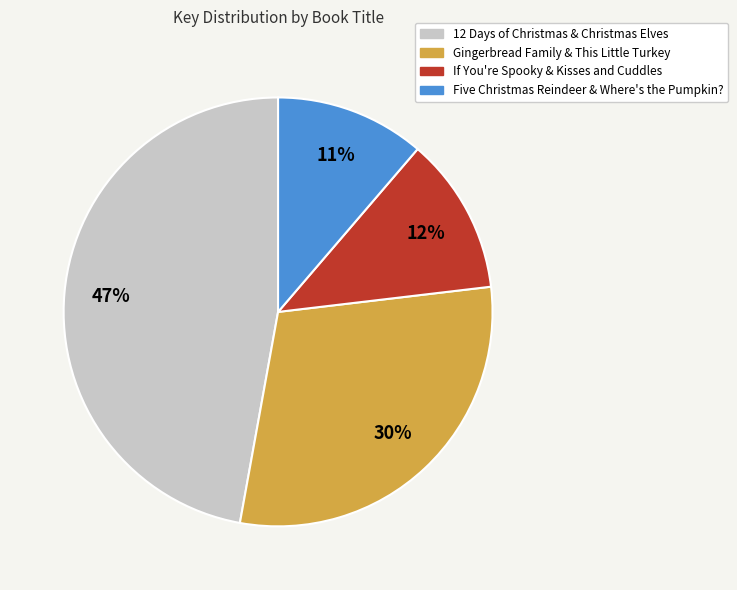

Does any single category account for the majority?

No